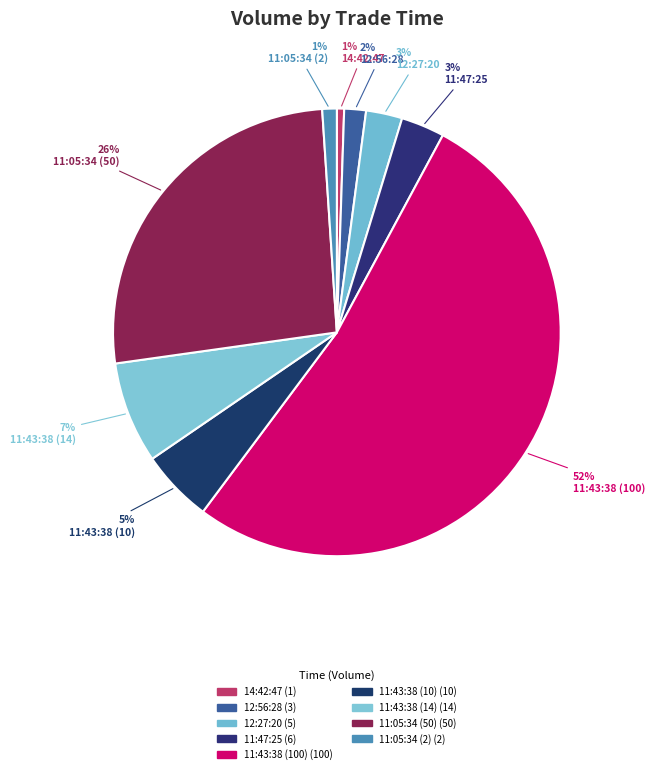

Do 11:43:38 (14) and 11:47:25 together represent more than half of the pie?

No